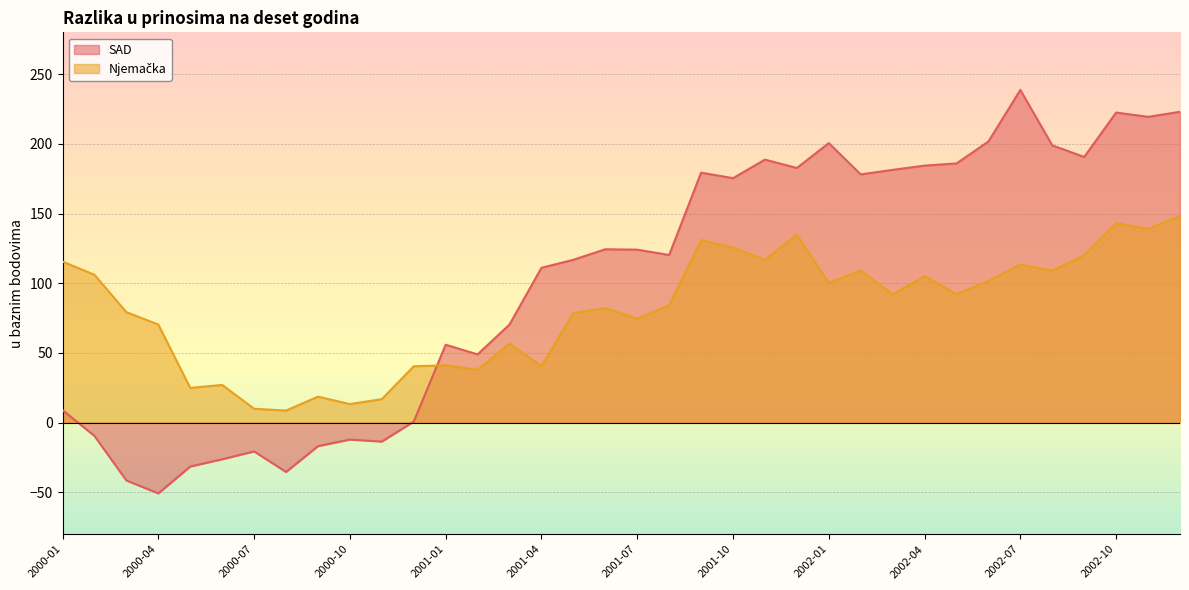

At which category is the sum across all series the highest?

2002-12